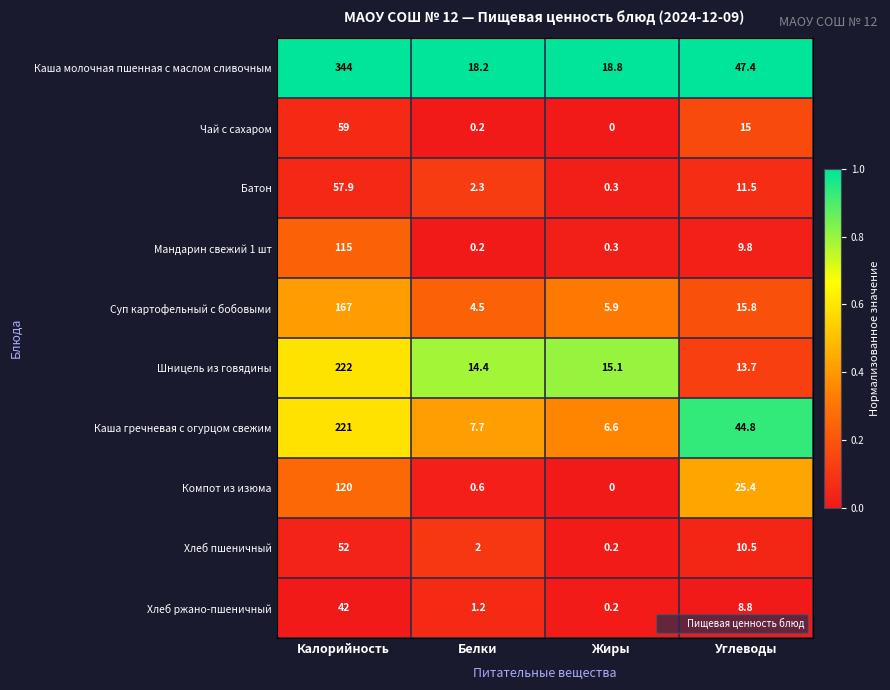

How many data points in Хлеб пшеничный are above 10?

2